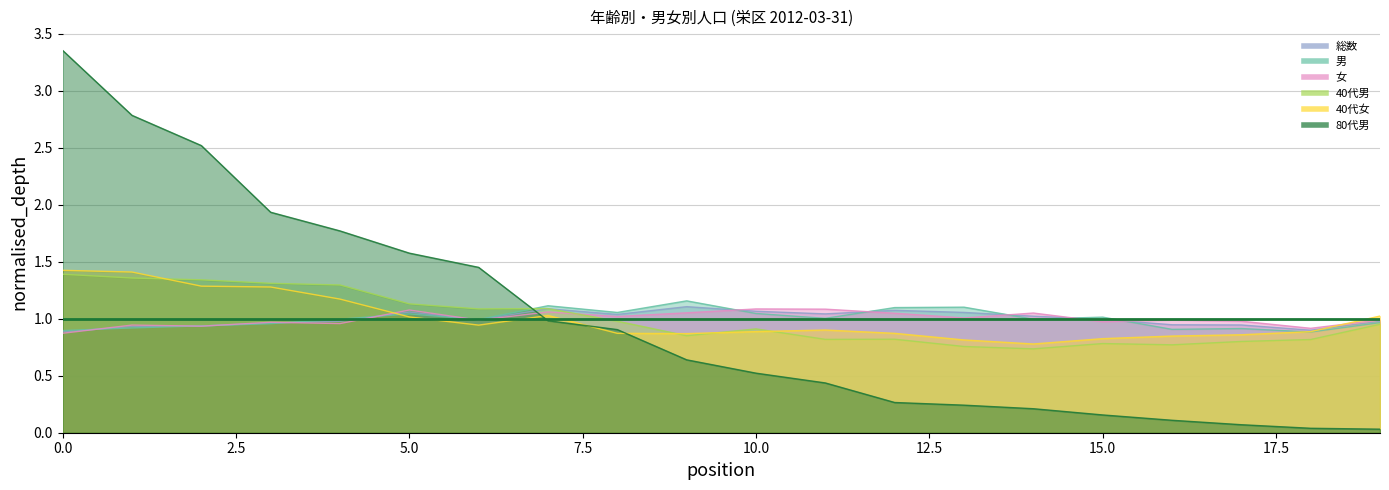

Which series has the widest spread of values?

80代男